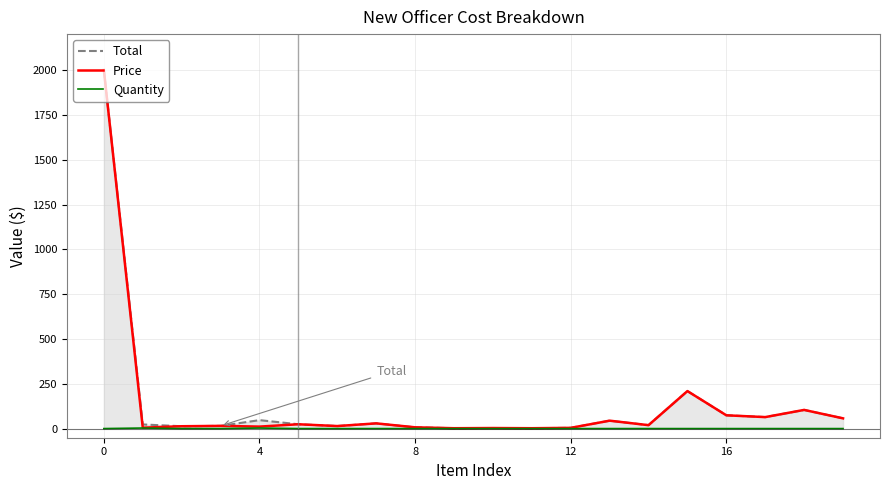

Reading left to right, what are all the values shown in this chart?

Total: 2000	24	14	16	48	25	15	30	8	3	4	3	5	45	20	210	75	65	105	58
Price: 2000	6	14	16	12	25	15	30	8	3	4	3	5	45	20	210	75	65	105	58
Quantity: 1	4	1	1	4	1	1	1	1	1	1	1	1	1	1	1	1	1	1	1